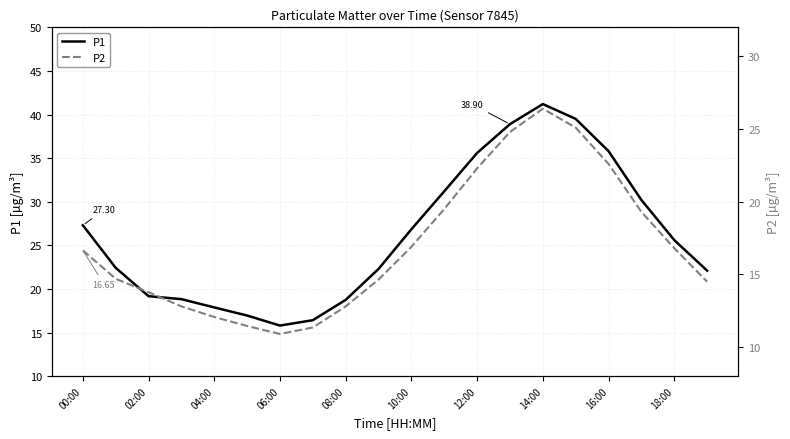

What is the minimum value for P2?

10.9